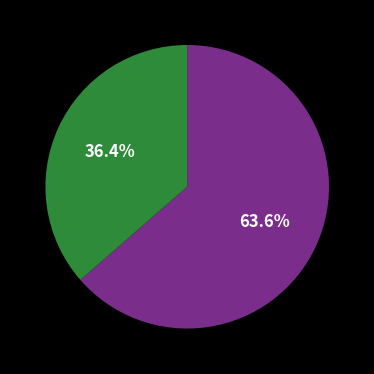

Is there a majority slice in this chart?

Yes